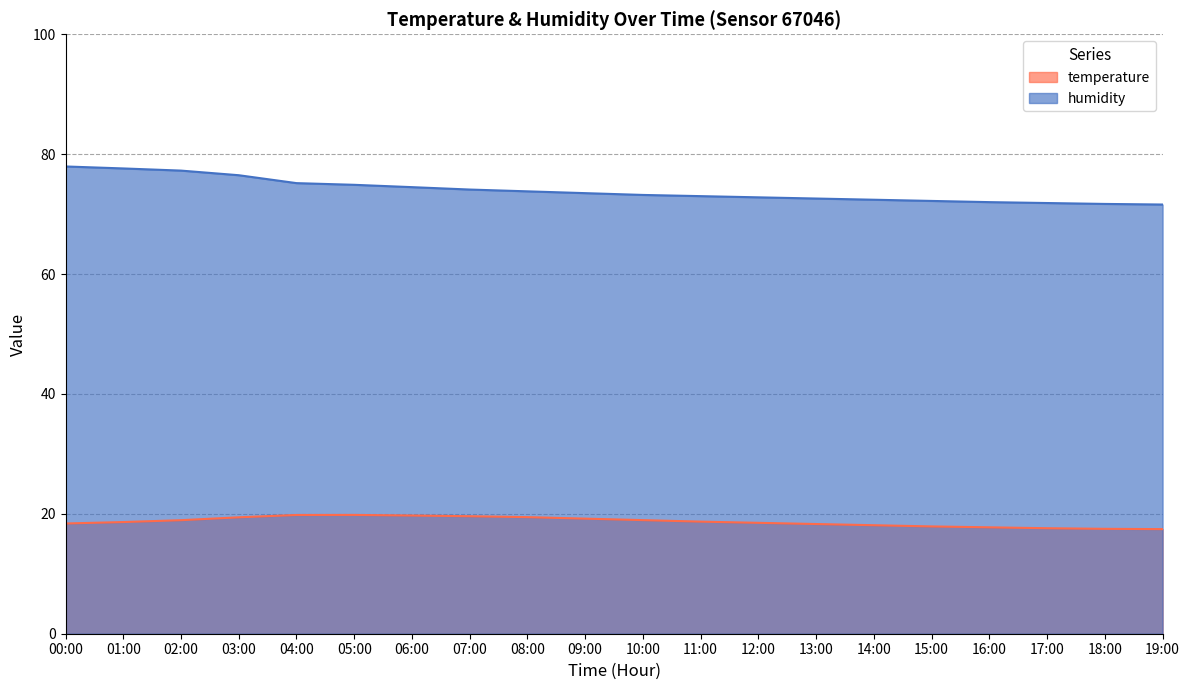

Which series has the widest spread of values?

humidity